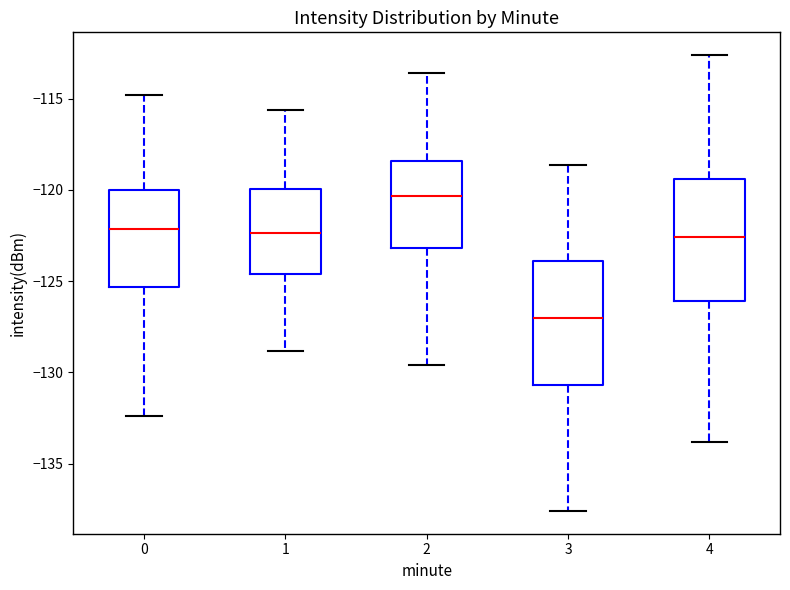

Which box's median line is the highest?

2